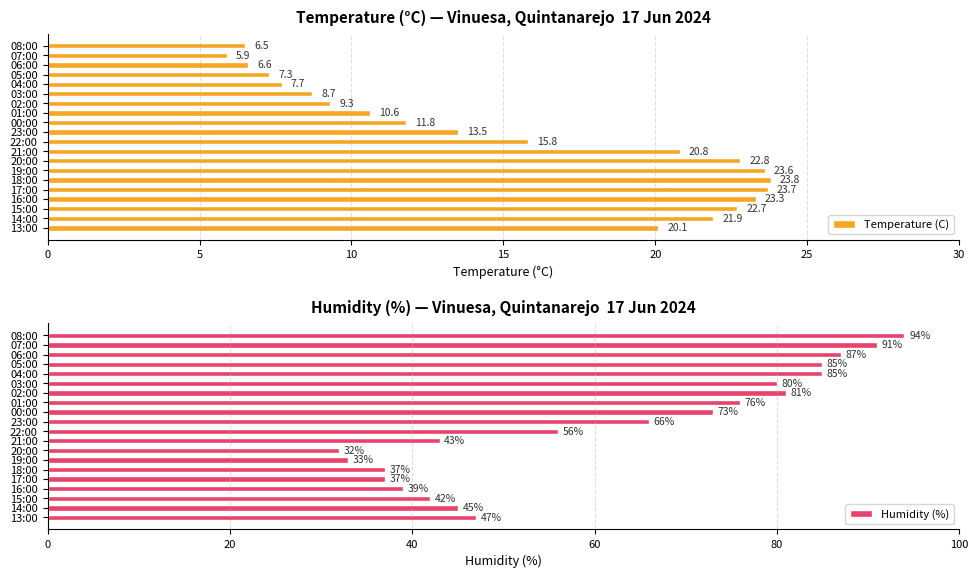

True or false: Humidity (%) has a value of 33 at 19:00.

True